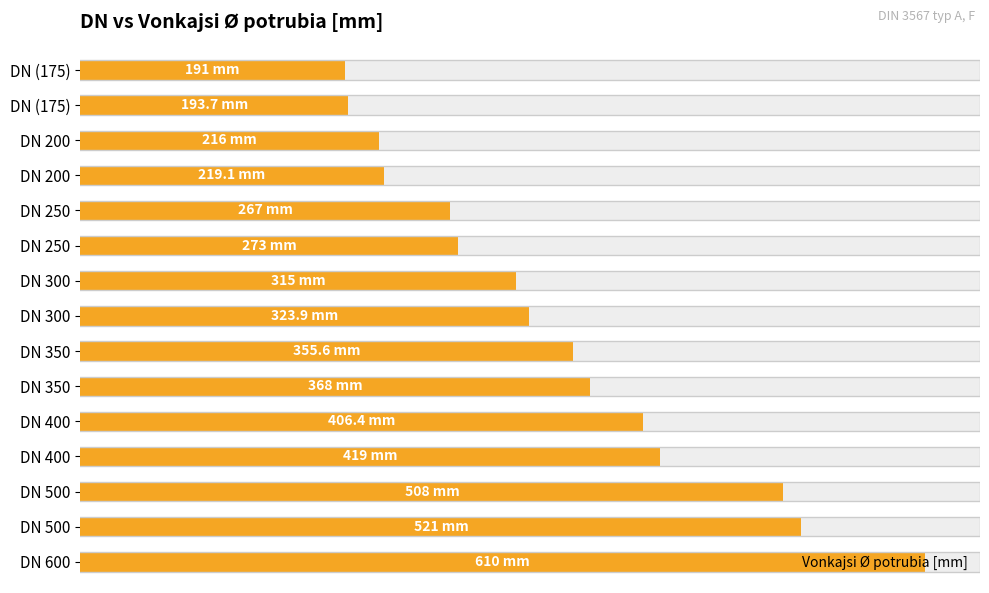

Does the chart contain stacked bars?

No